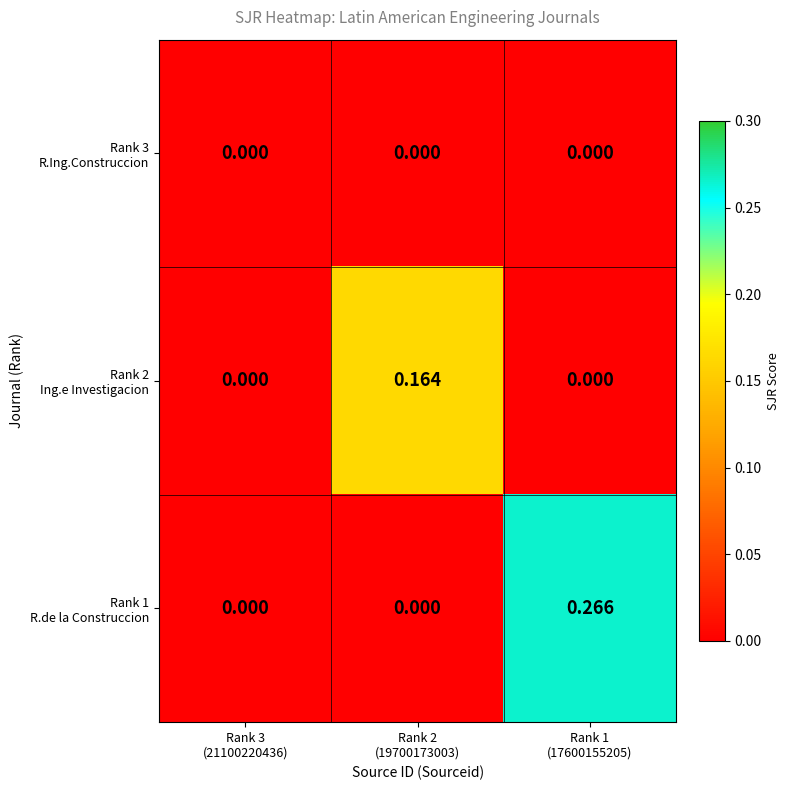

How many categories are shown in the chart?

3